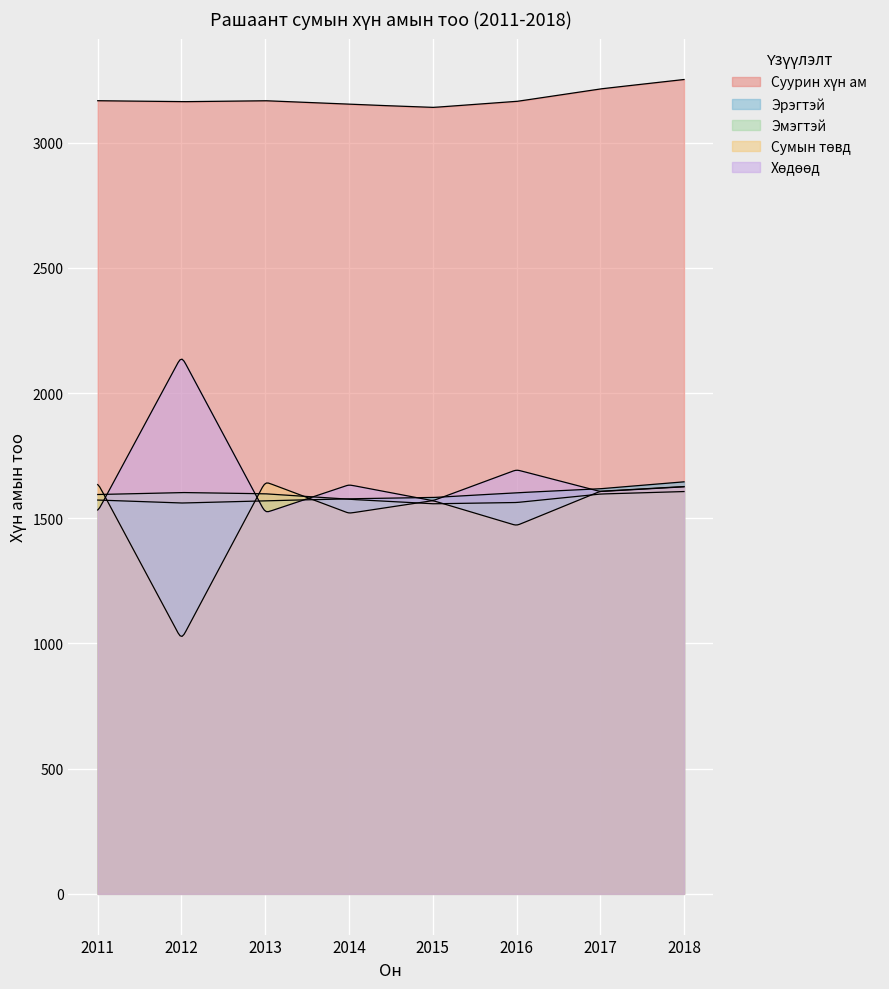

At which category does the chart reach its minimum across all series?

2012